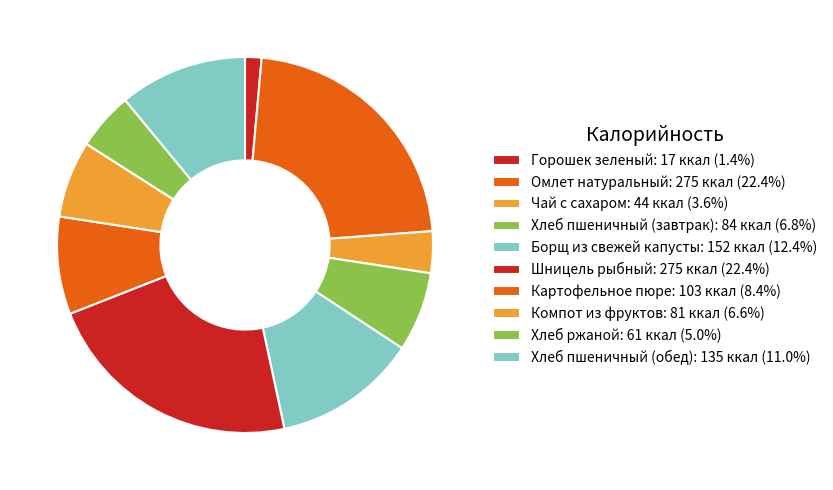

Which category has the smallest portion of the pie?

Горошек зеленый